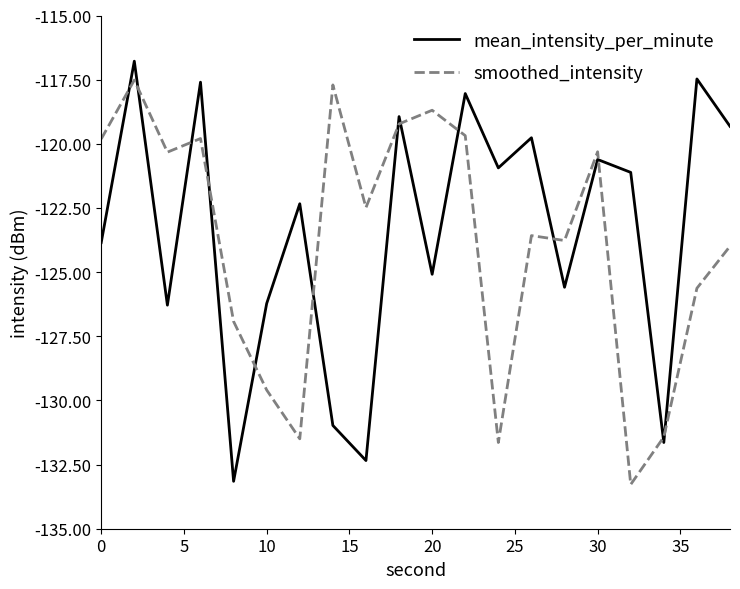

What is the minimum value shown in the chart?

-133.3